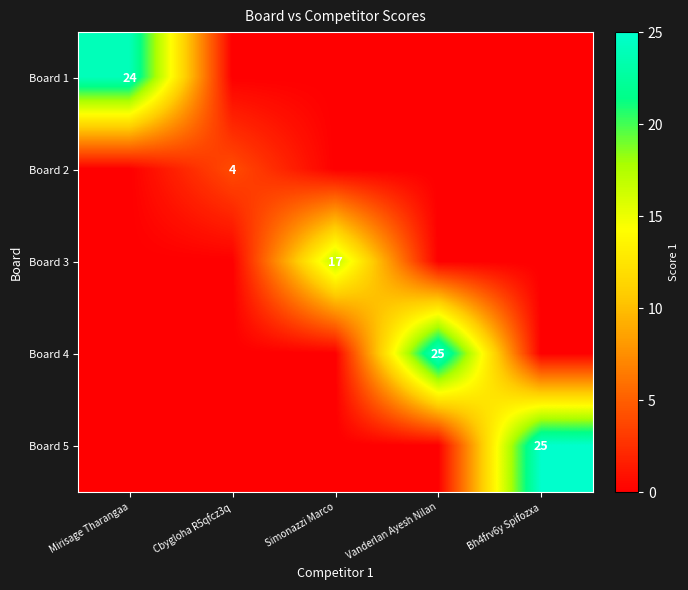

How many data points does each series have?

5